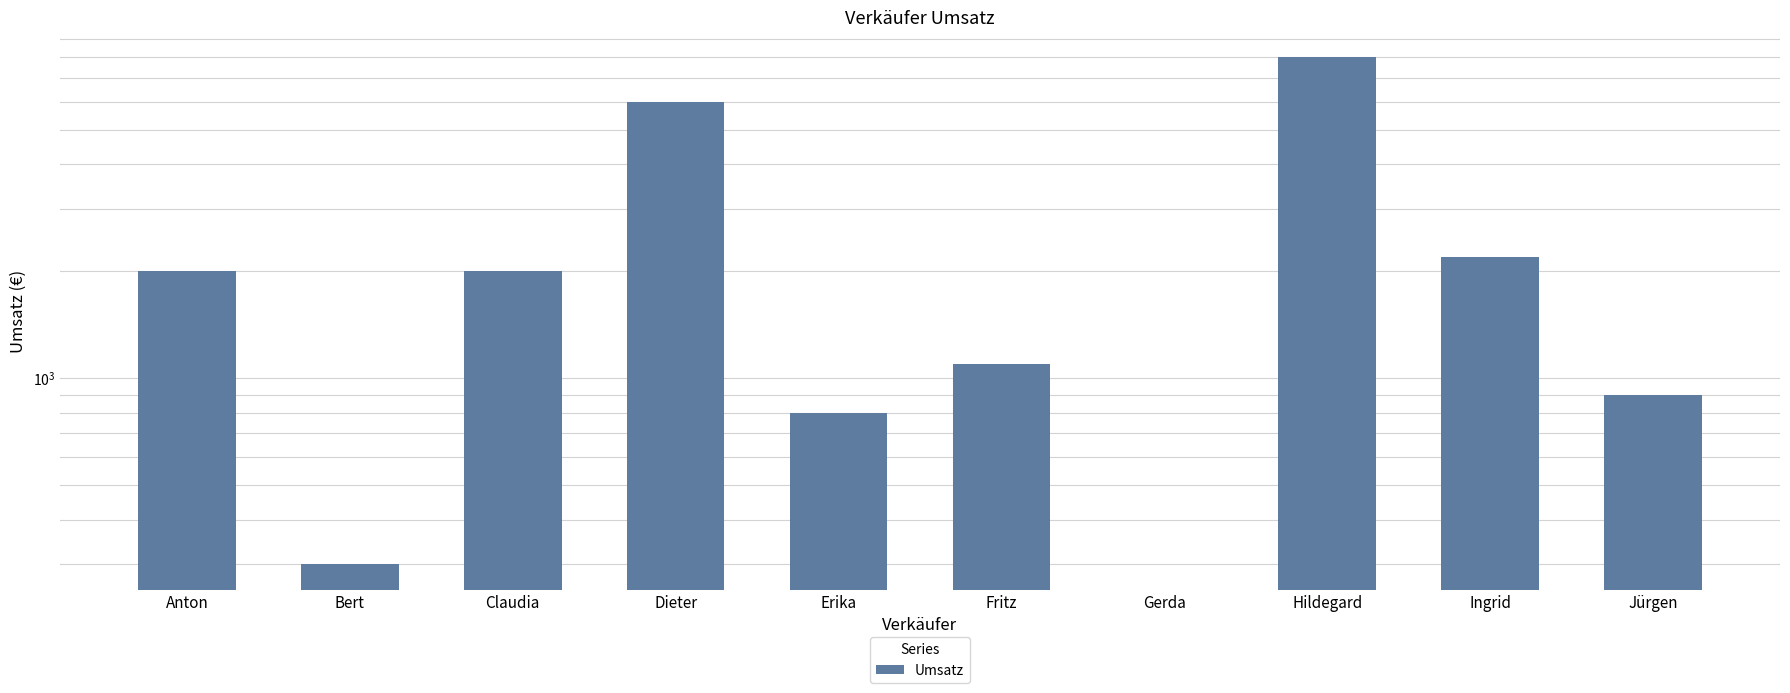

What is the greatest value displayed?

8000